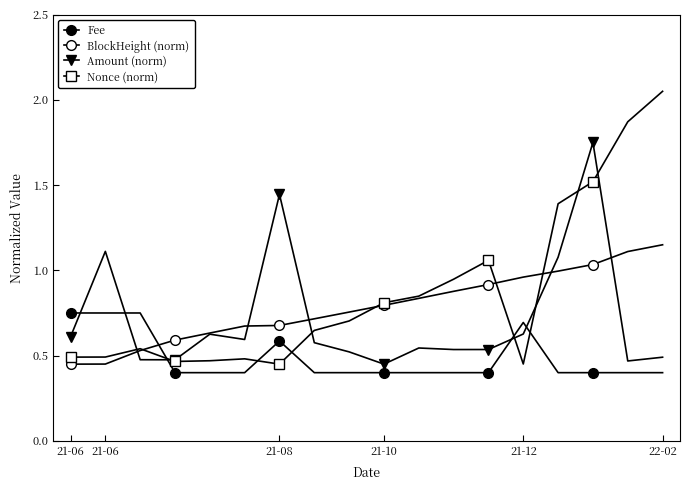

How many data points does each series have?

18